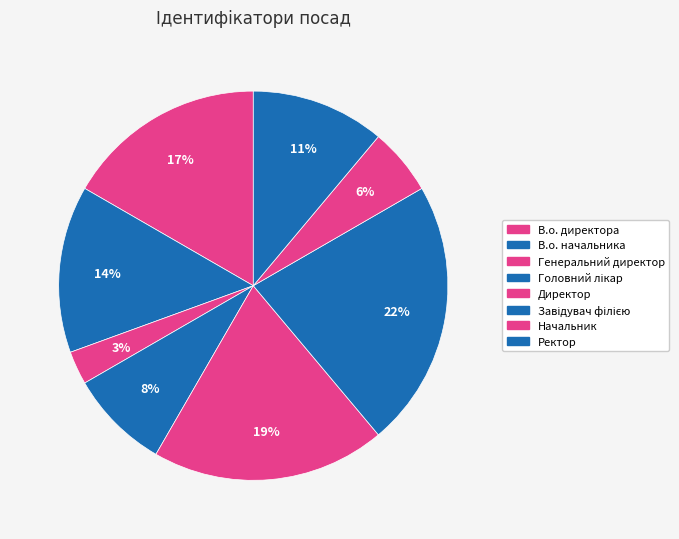

Count the number of slices in the pie.

8